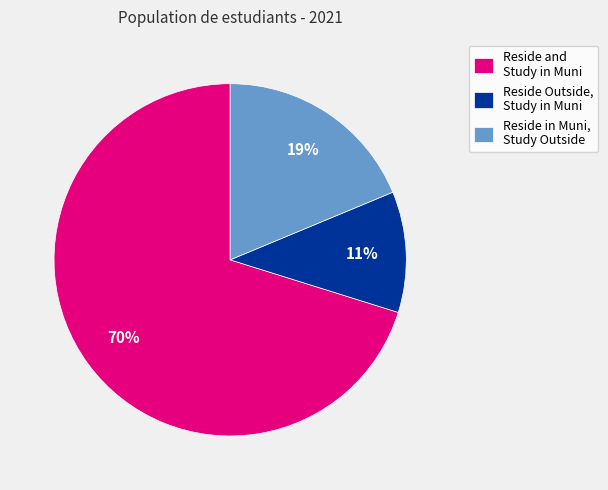

Between Reside and Study in Muni and Reside Outside, Study in Muni, which is larger?

Reside and Study in Muni